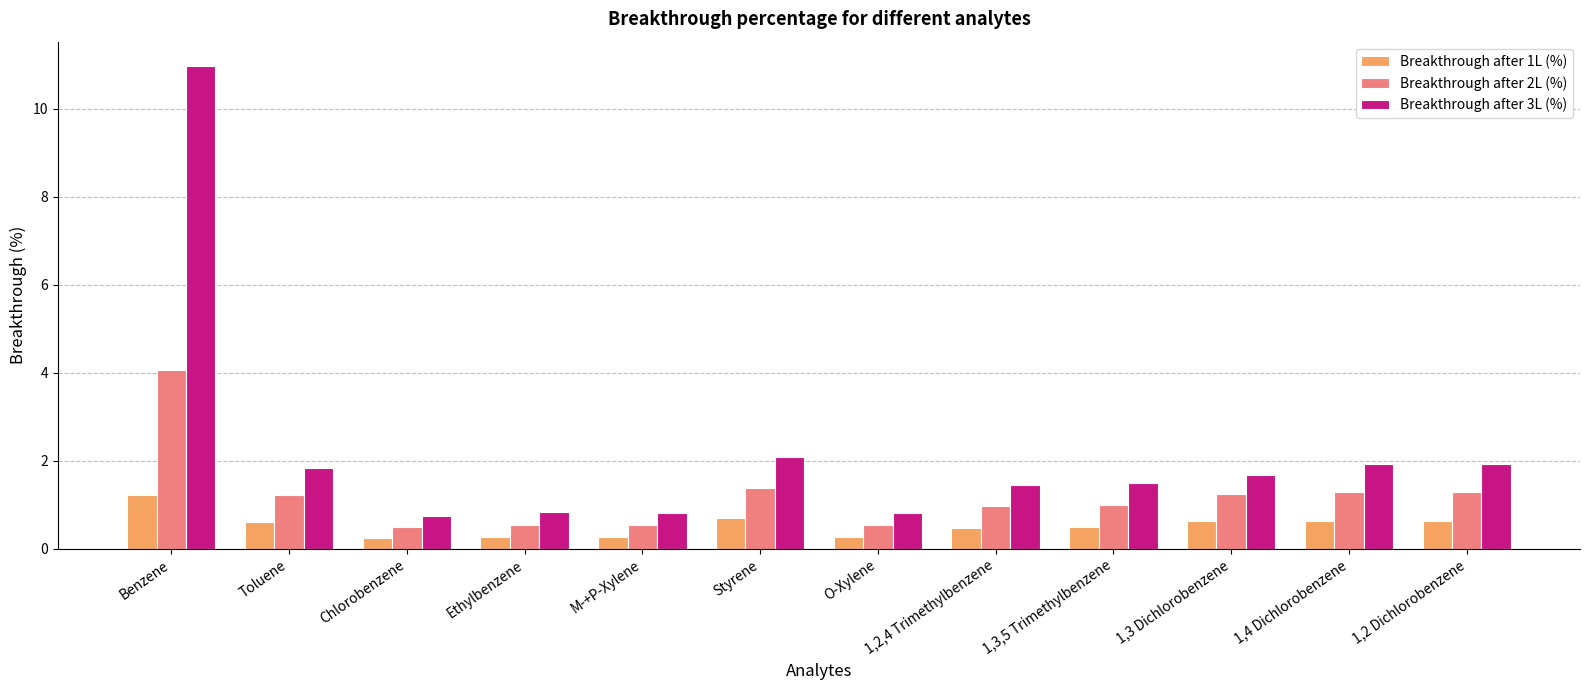

Rank the series by their maximum value, from highest to lowest.

Breakthrough after 3L (%), Breakthrough after 2L (%), Breakthrough after 1L (%)